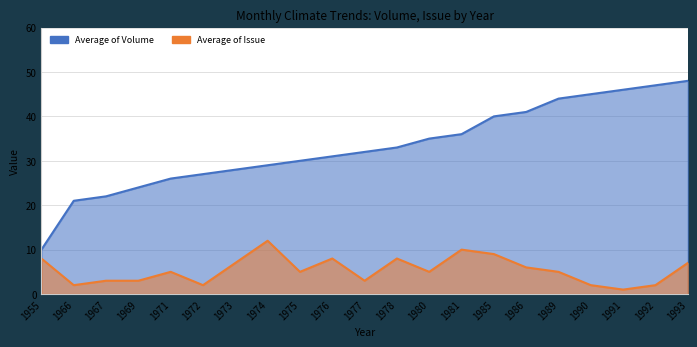

What is the difference between the maximum and minimum values in the Issue series?

11